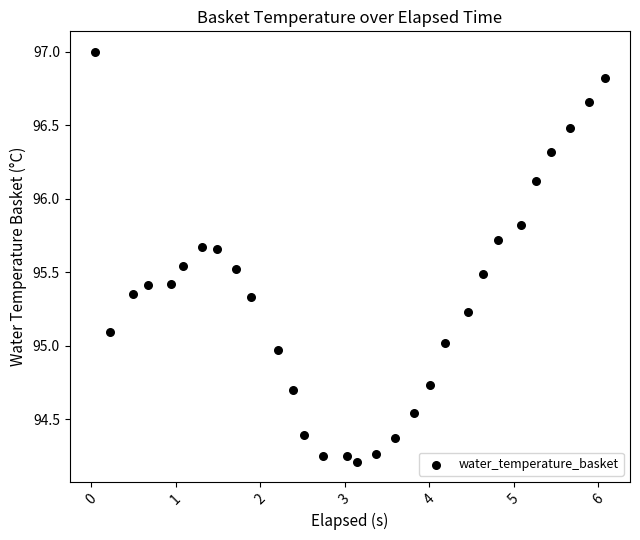

What is the range of Y values (max minus min)?

2.8